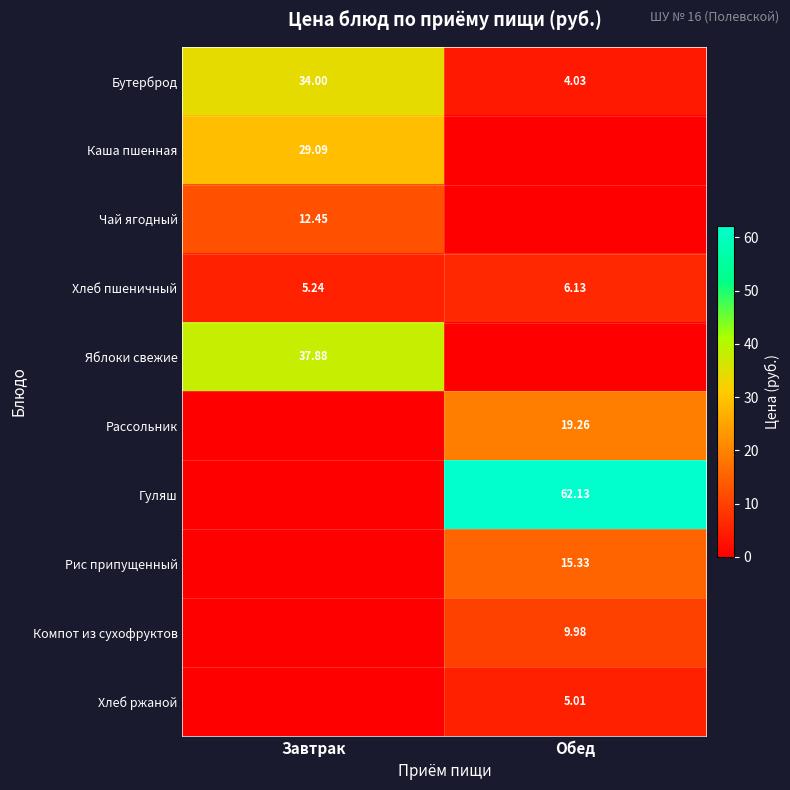

At which label does Хлеб пшеничный reach its minimum?

Завтрак